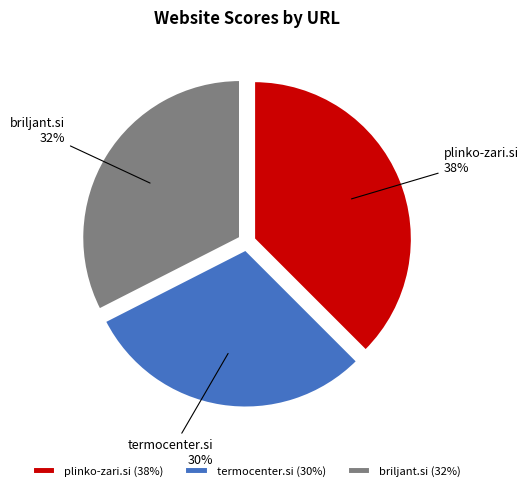

To the nearest percent, what is the combined percentage of plinko-zari.si and briljant.si?

70%